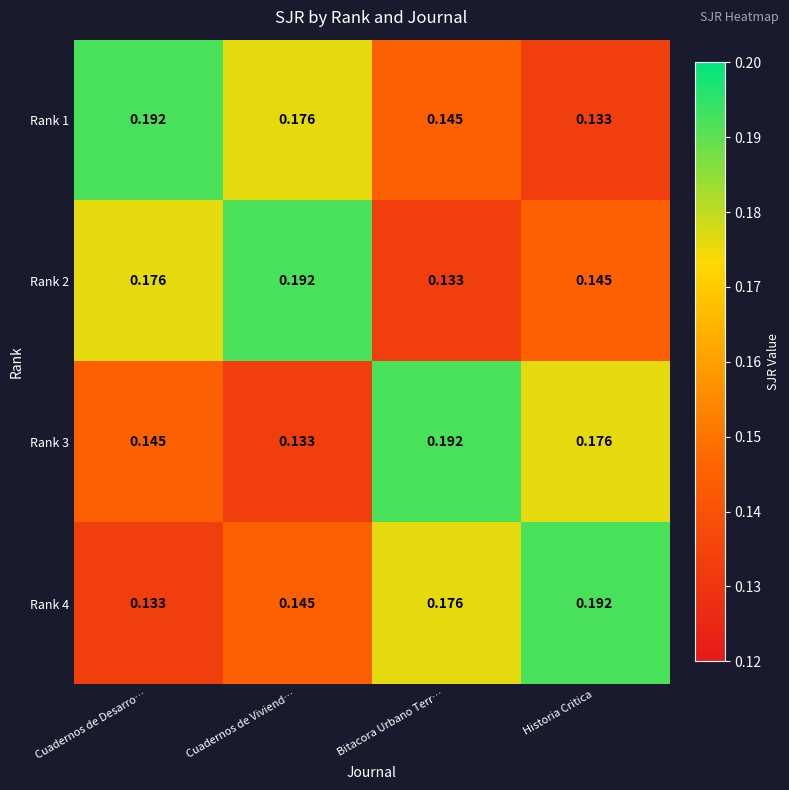

Is the value of Rank 3 at Cuadernos de Desarro… greater than the value of Rank 1 at Cuadernos de Viviend…?

No